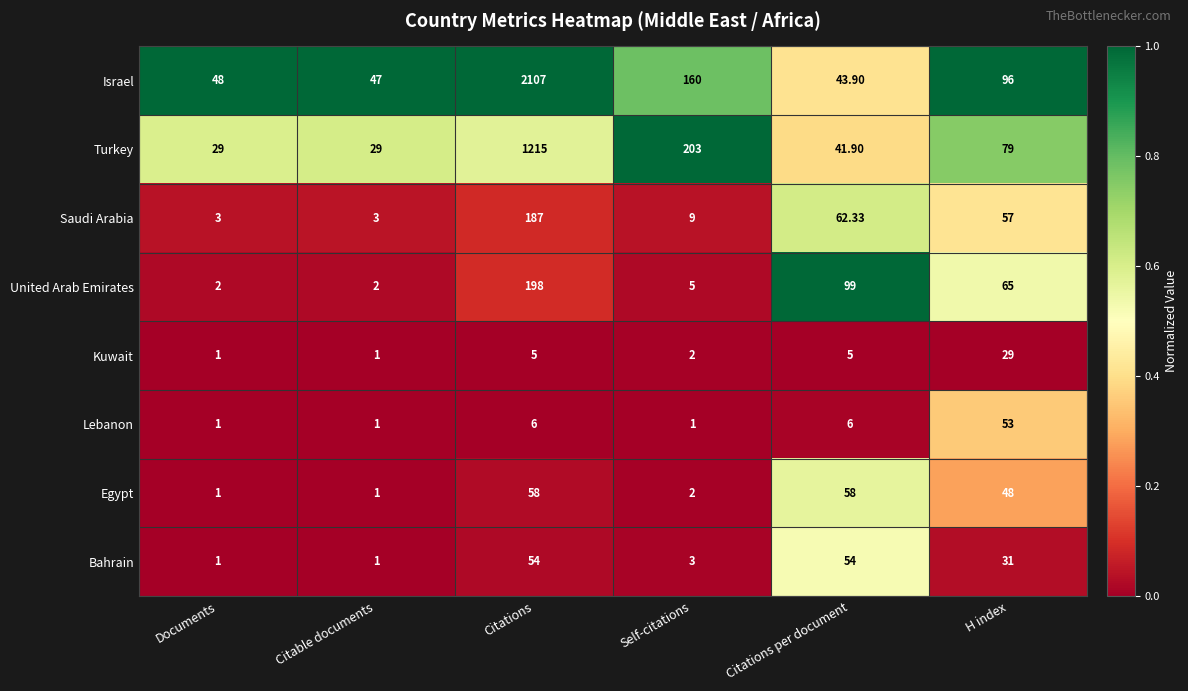

Which series changed the most between Citations and Citations per document?

Israel